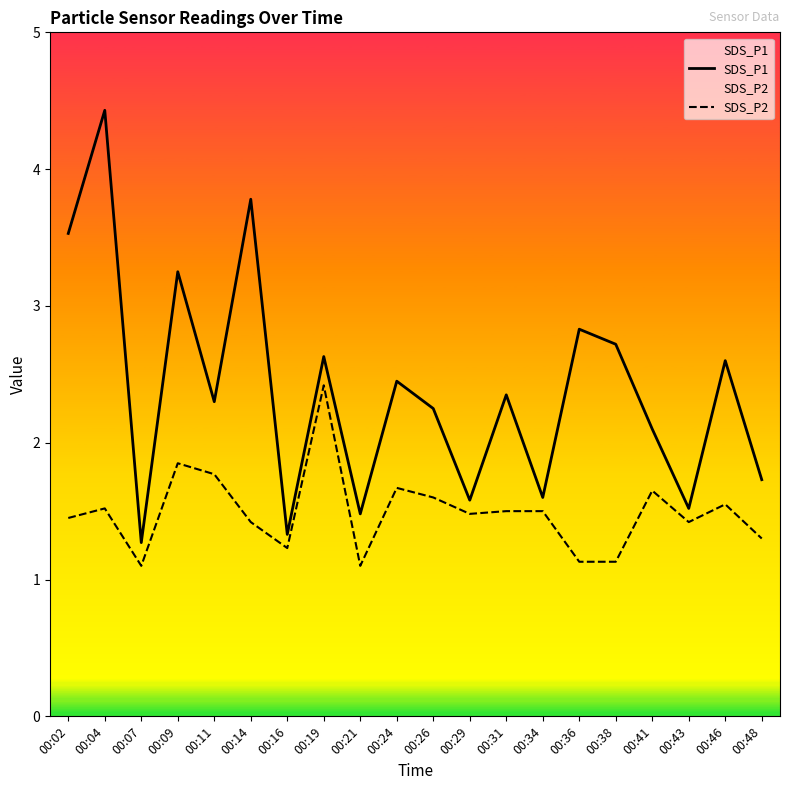

Which has a higher value, 00:34 or 00:26?

00:26